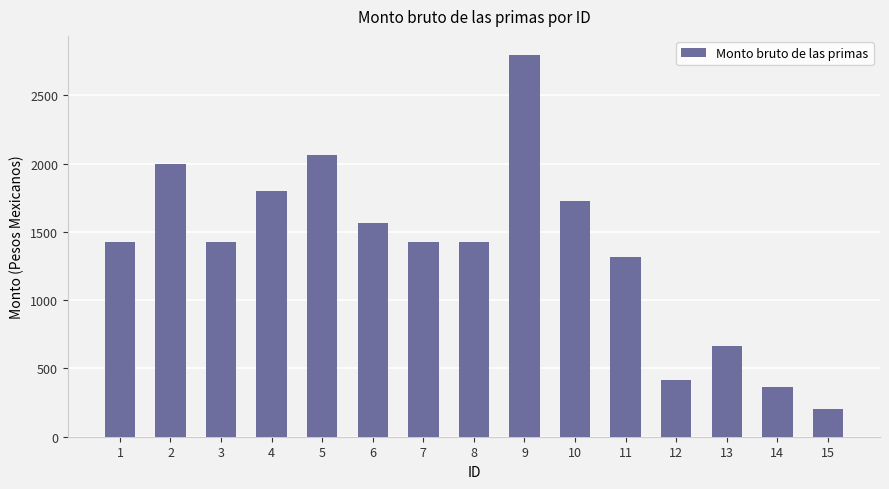

What is the change in value from 2 to 10?

-269.0